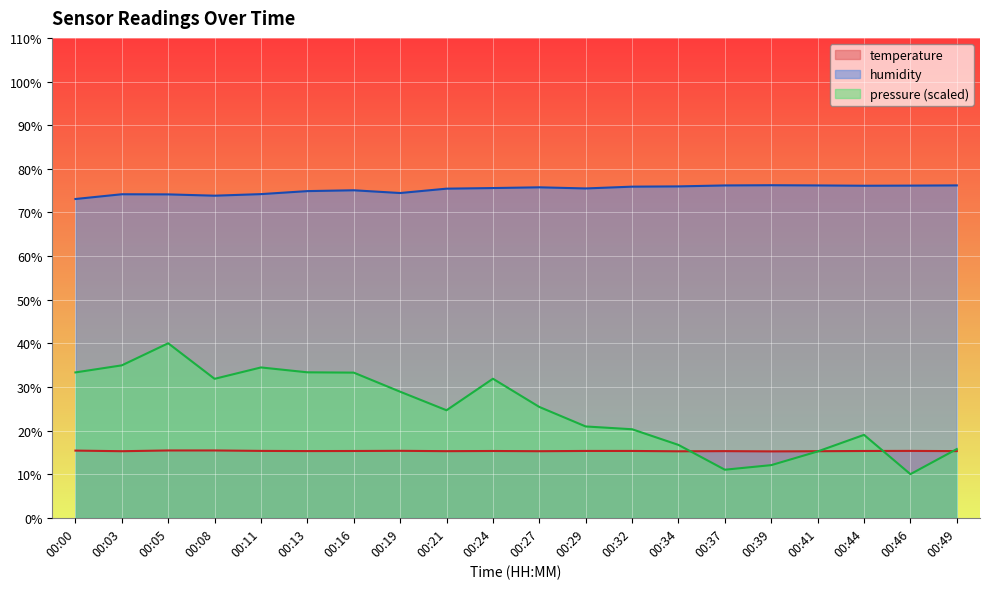

True or false: humidity and temperature cross at least once.

False